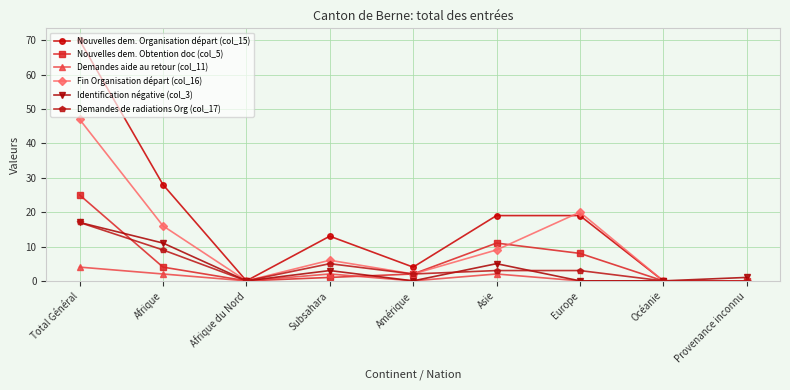

At which category is the sum across all series the highest?

Total Général